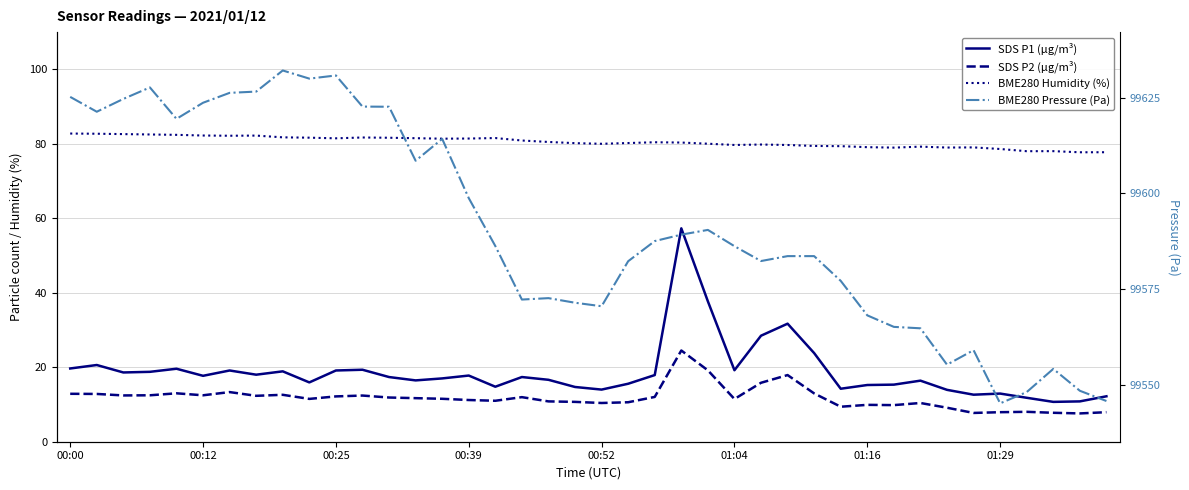

What is the value of the BME280 Humidity (%) point at the 25th from the left?

80.0